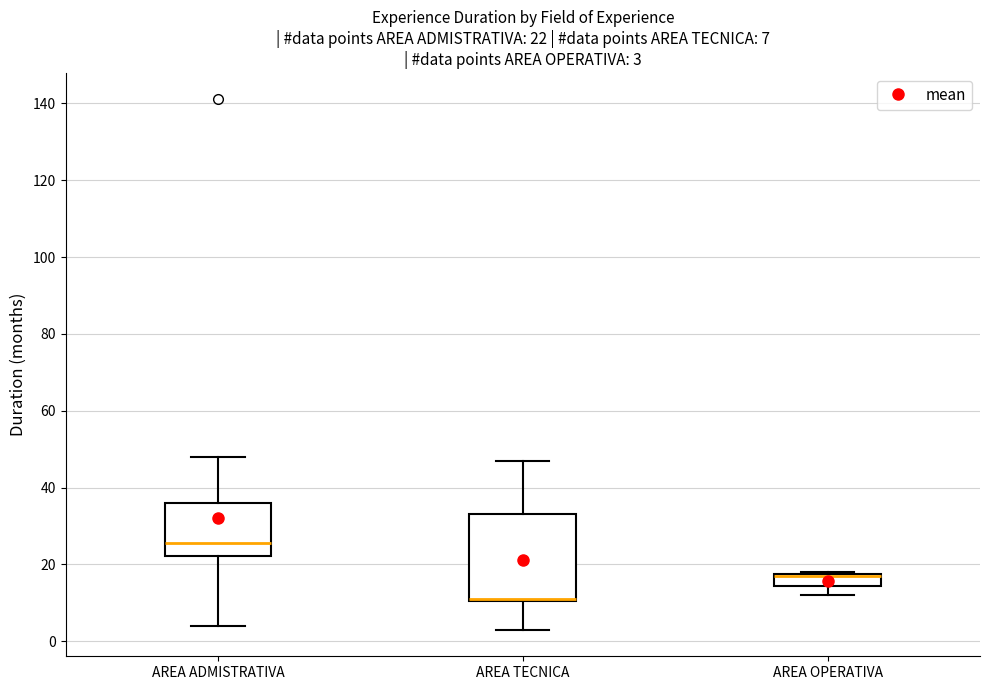

Which box is the tallest, from its lower edge to its upper edge?

AREA TECNICA